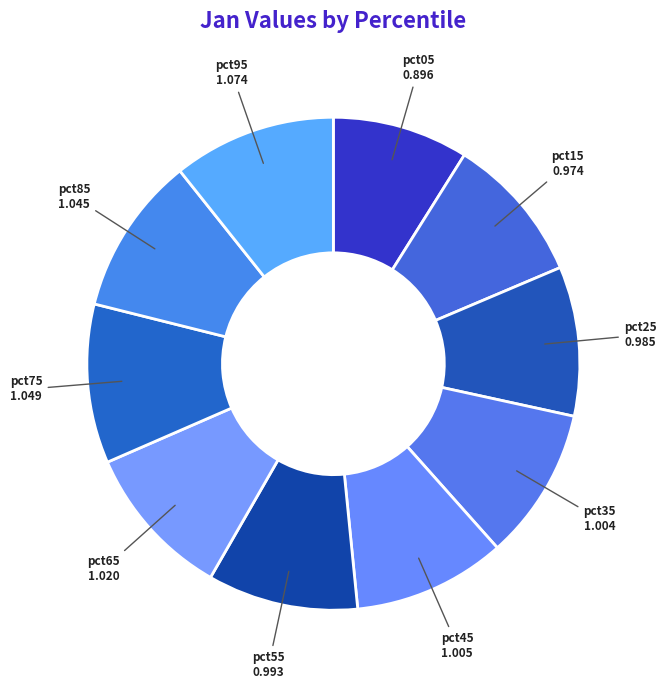

Does any single category account for the majority?

No